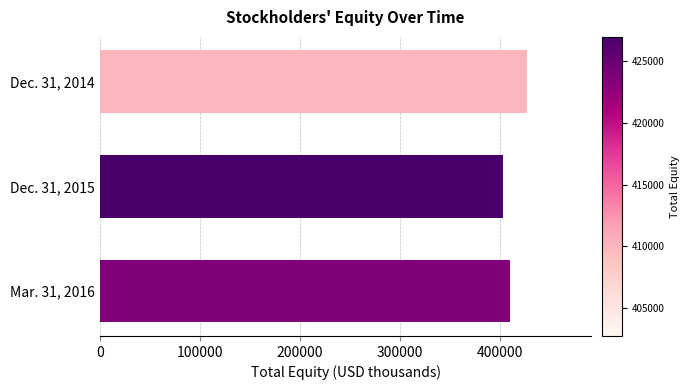

The value at Dec. 31, 2015 is 554977. True or false?

False